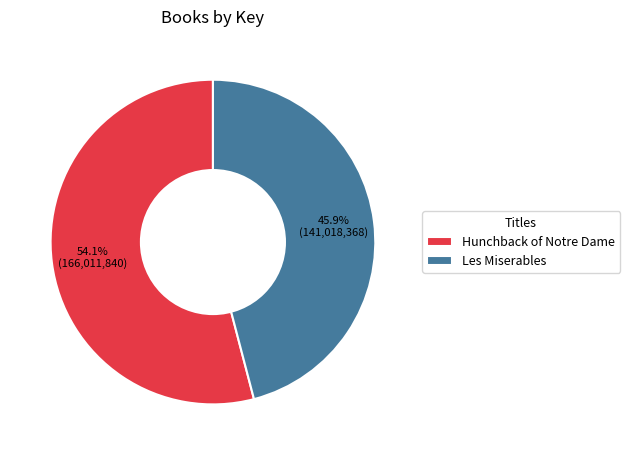

Which has a higher value, Hunchback of Notre Dame or Les Miserables?

Hunchback of Notre Dame